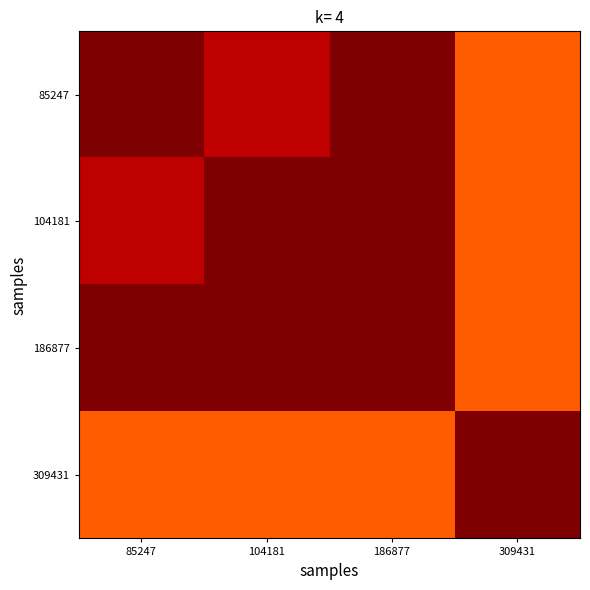

Reading left to right, list all the values displayed in this chart.

85247: 85247=1.0	104181=0.9	186877=1.0	309431=0.8
104181: 85247=0.9	104181=1.0	186877=1.0	309431=0.8
186877: 85247=1.0	104181=1.0	186877=1.0	309431=0.8
309431: 85247=0.8	104181=0.8	186877=0.8	309431=1.0